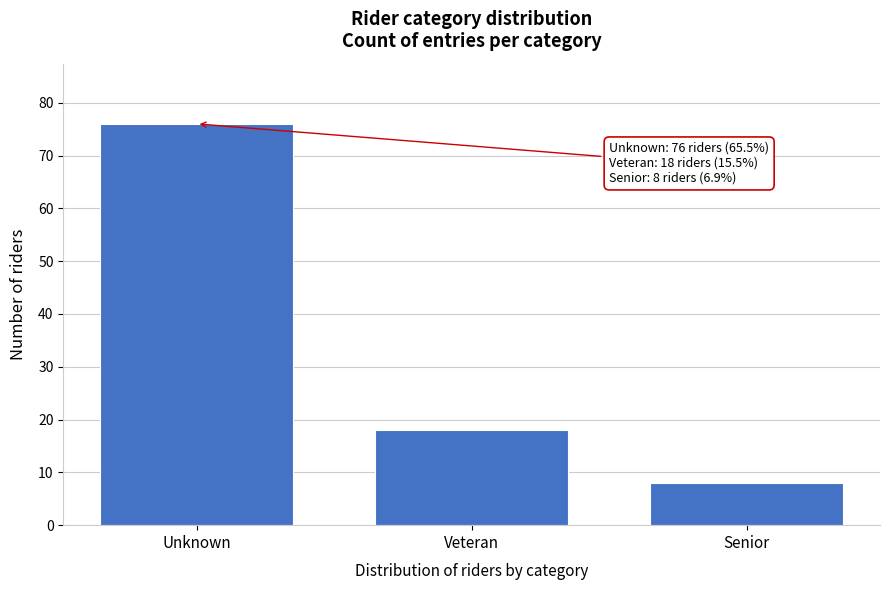

Reading left to right, transcribe all the data shown in this chart.

Unknown=76	Veteran=18	Senior=8